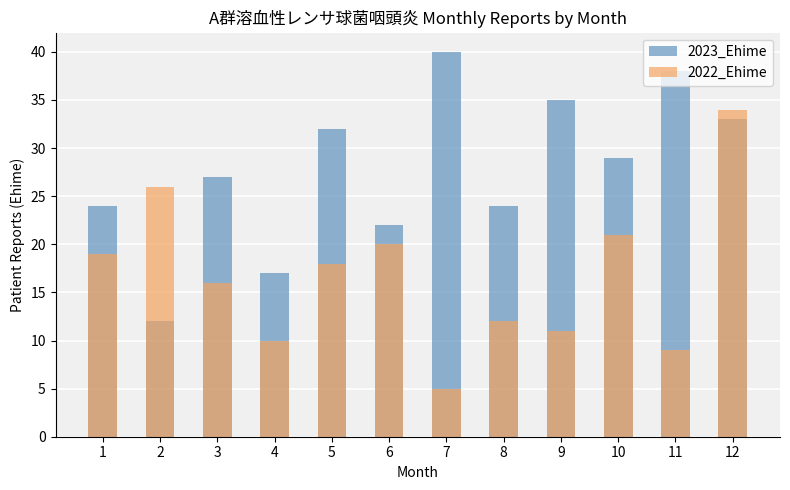

Does the chart contain stacked bars?

No